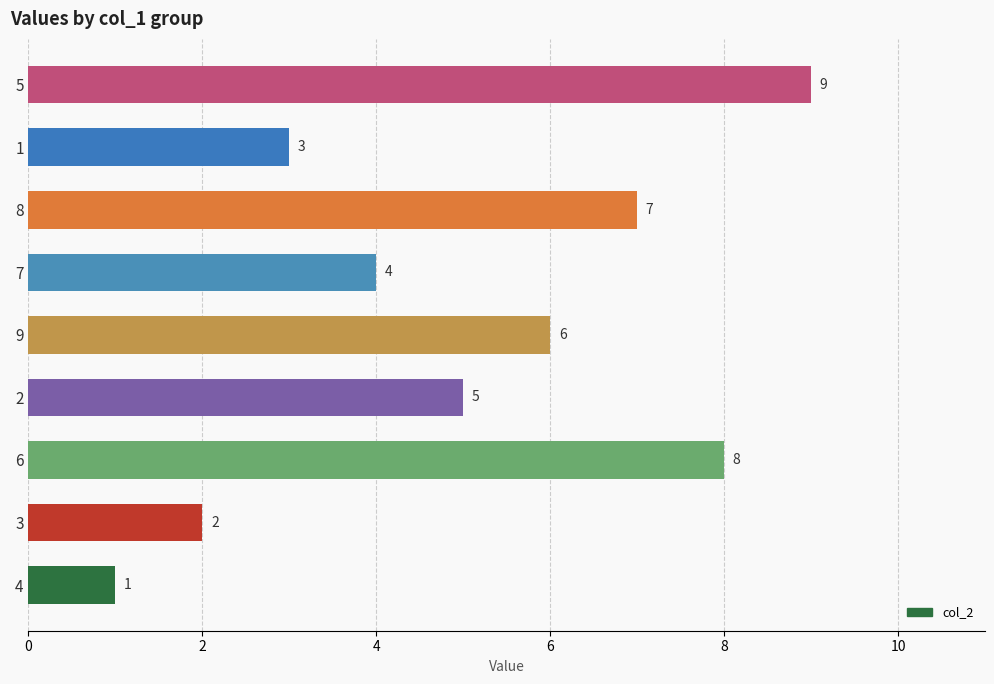

Count the values in the range 3 to 7.

5